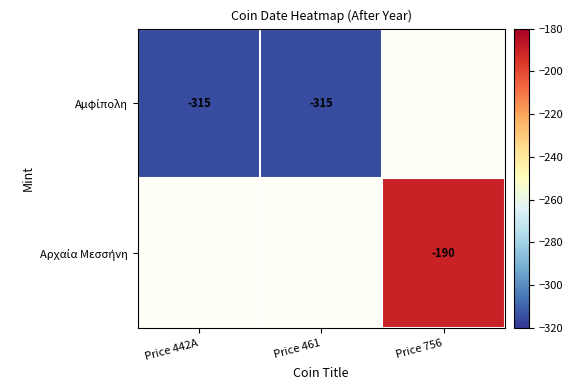

Count the number of categories in the chart.

3